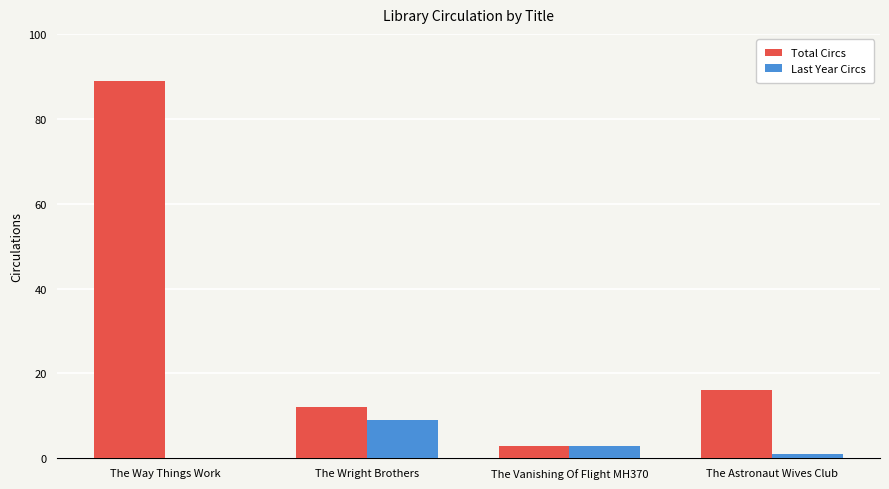

Reading left to right, list all the values displayed in this chart.

Total Circs: 89	12	3	16
Last Year Circs: 0	9	3	1